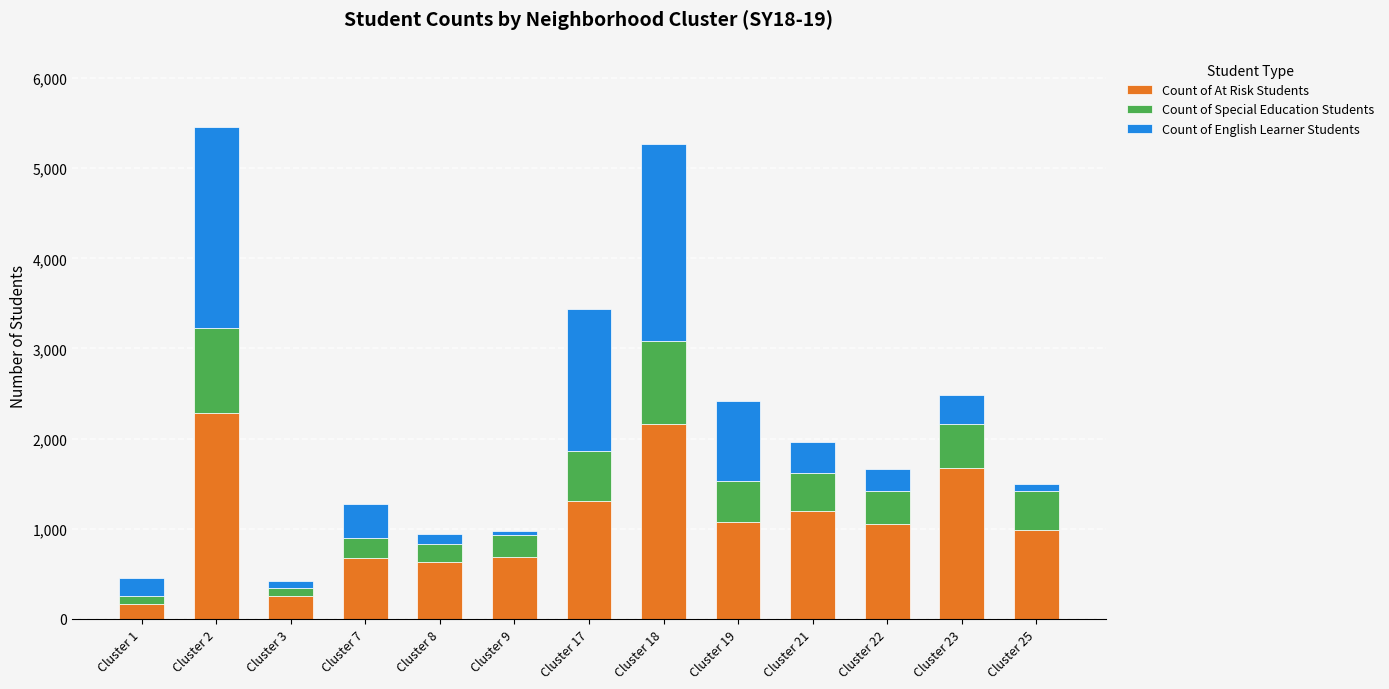

What is the lowest value of the Count of At Risk Students series?

167